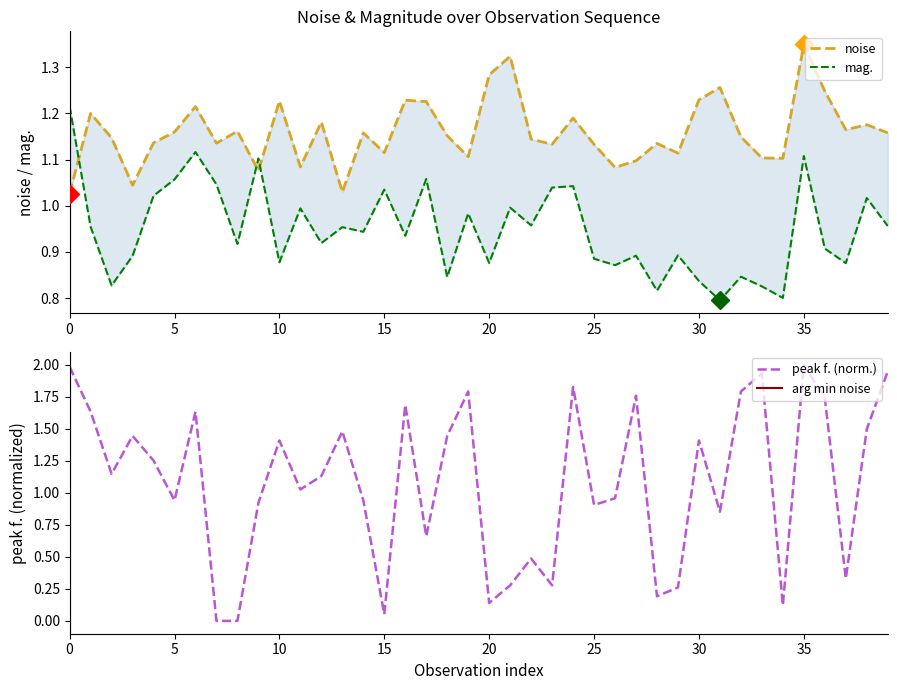

Is it true that peak f. (norm.) equals 0.9 at 25?

True